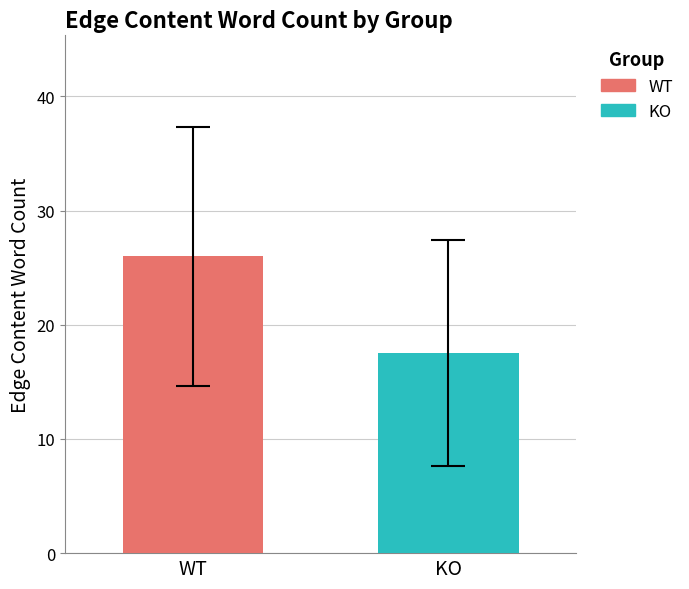

List the series in order of their overall mean, highest first.

WT, KO